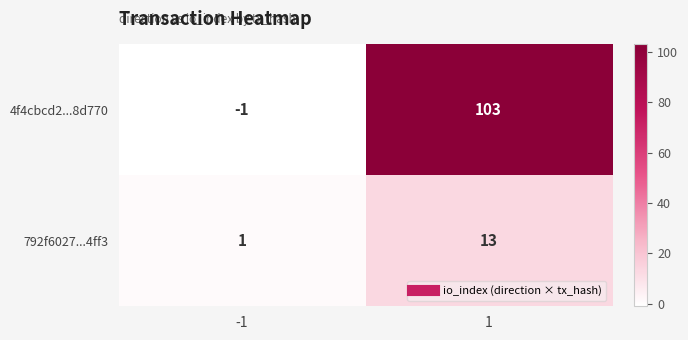

List the series in order of their overall mean, lowest first.

792f6027...4ff3, 4f4cbcd2...8d770